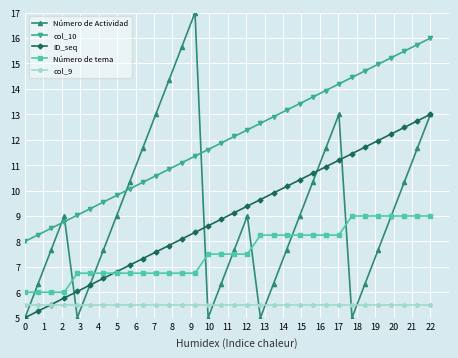

Which series has the largest range (max minus min)?

Número de Actividad